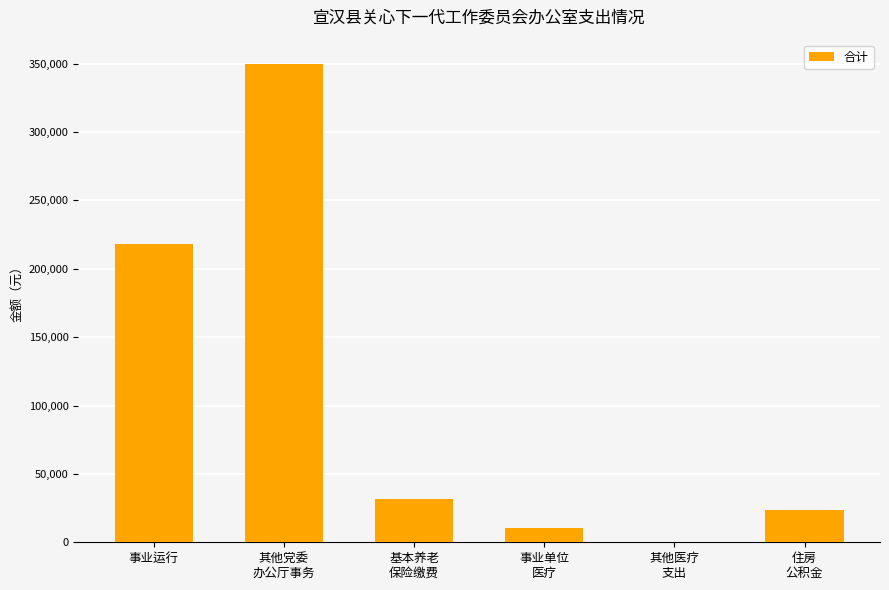

Reading left to right, transcribe all the data shown in this chart.

217827	350000	31433	10698	490	23575